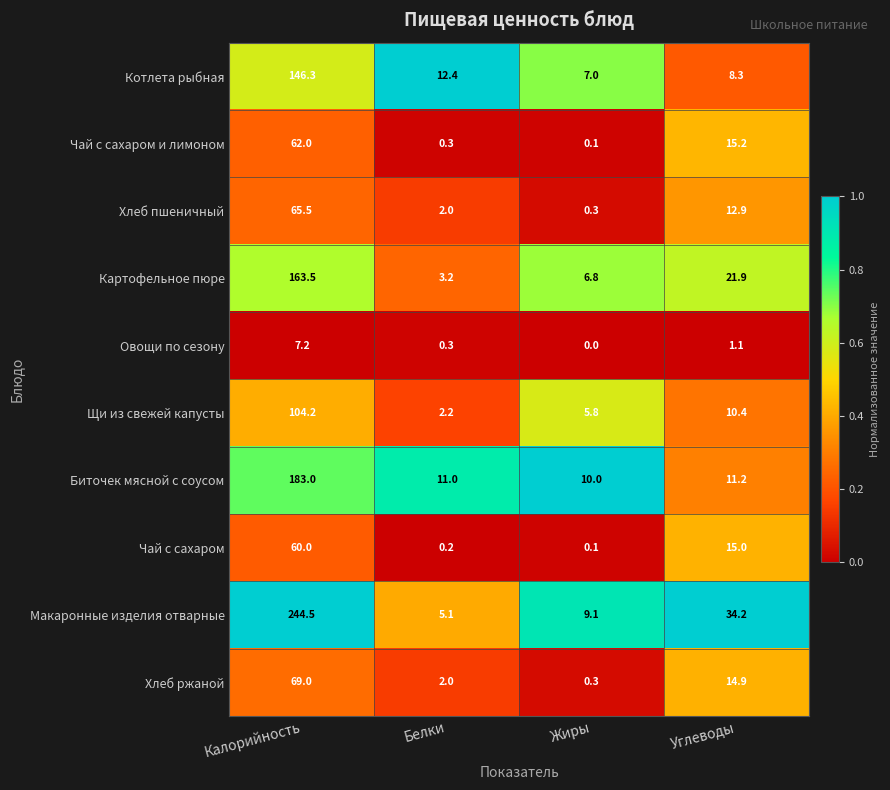

What is the total value across all series at Калорийность?

1105.2